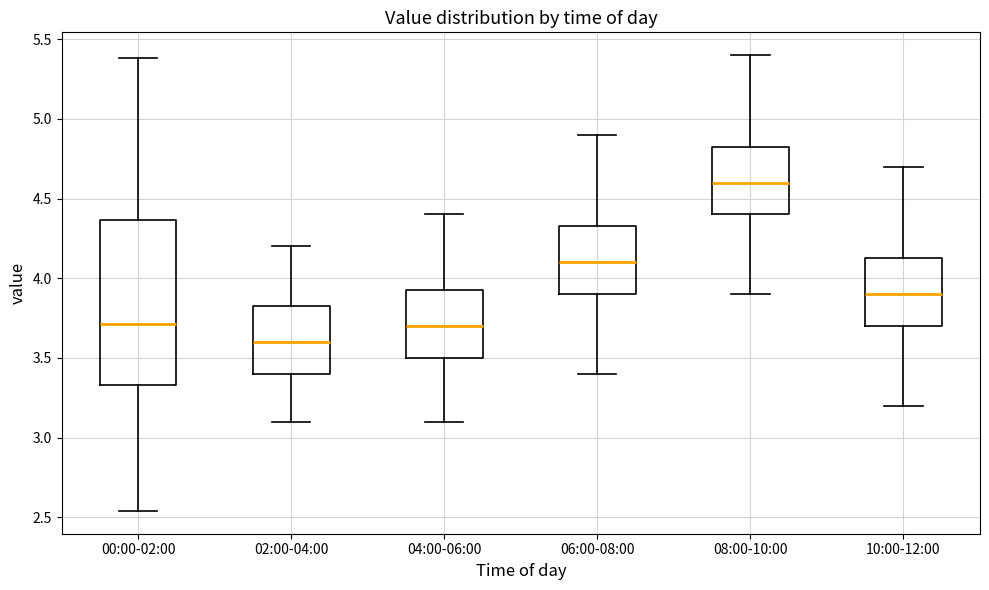

Reading left to right, read every box against the y-axis: the position of its median line, the range the box covers, and the ends of its whiskers. The values are not printed on the chart, so give them approximately, as read against the axis.

00:00-02:00: median 3.70, box 3.35 to 4.35, whiskers 2.55 to 5.40
02:00-04:00: median 3.60, box 3.40 to 3.85, whiskers 3.10 to 4.20
04:00-06:00: median 3.70, box 3.50 to 3.95, whiskers 3.10 to 4.40
06:00-08:00: median 4.10, box 3.90 to 4.35, whiskers 3.40 to 4.90
08:00-10:00: median 4.60, box 4.40 to 4.85, whiskers 3.90 to 5.40
10:00-12:00: median 3.90, box 3.70 to 4.15, whiskers 3.20 to 4.70